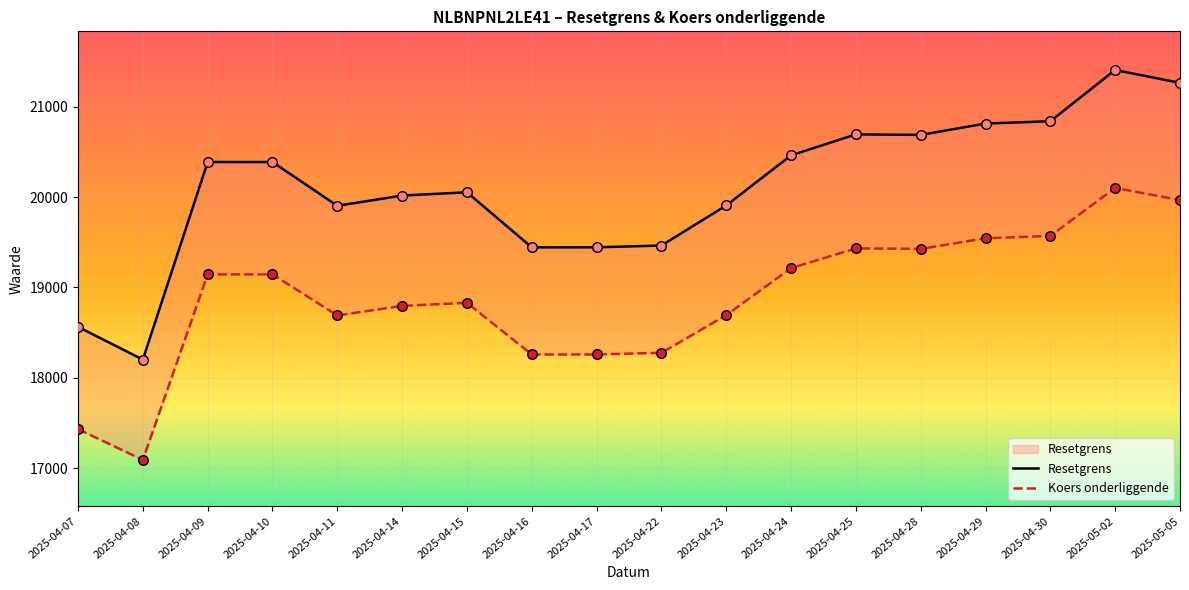

What is the total value across all series at 2025-04-28?

40117.1